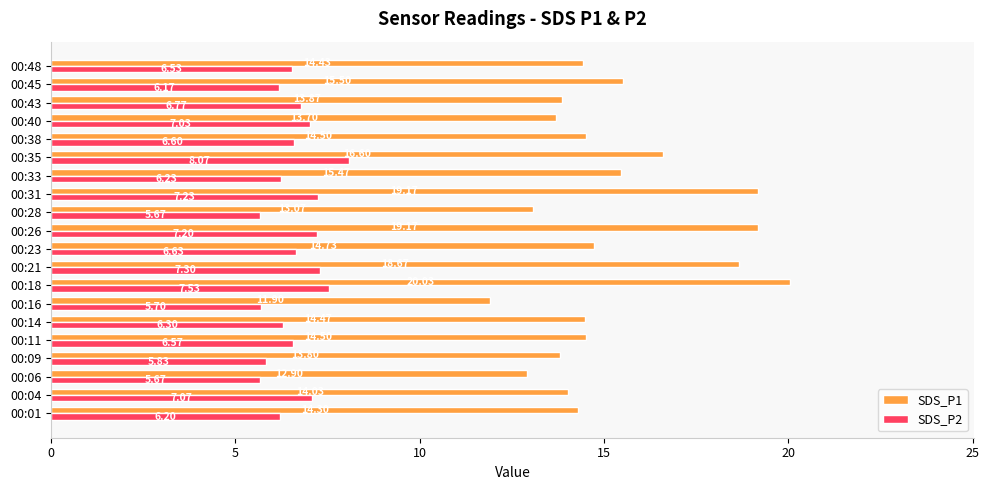

What are all the series names shown in the legend?

SDS_P1, SDS_P2